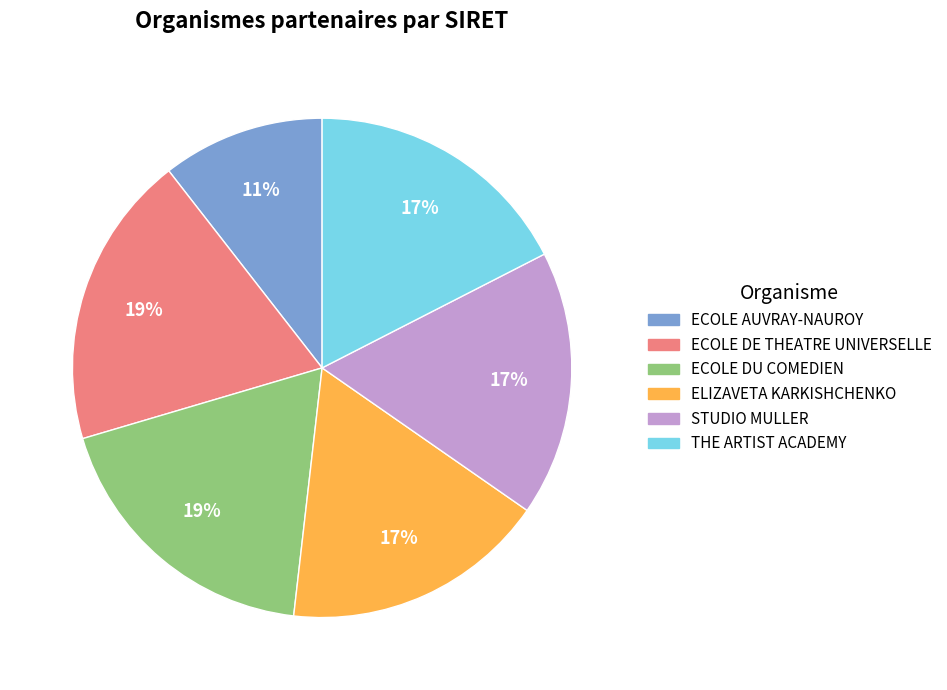

How many segments does this pie chart have?

6